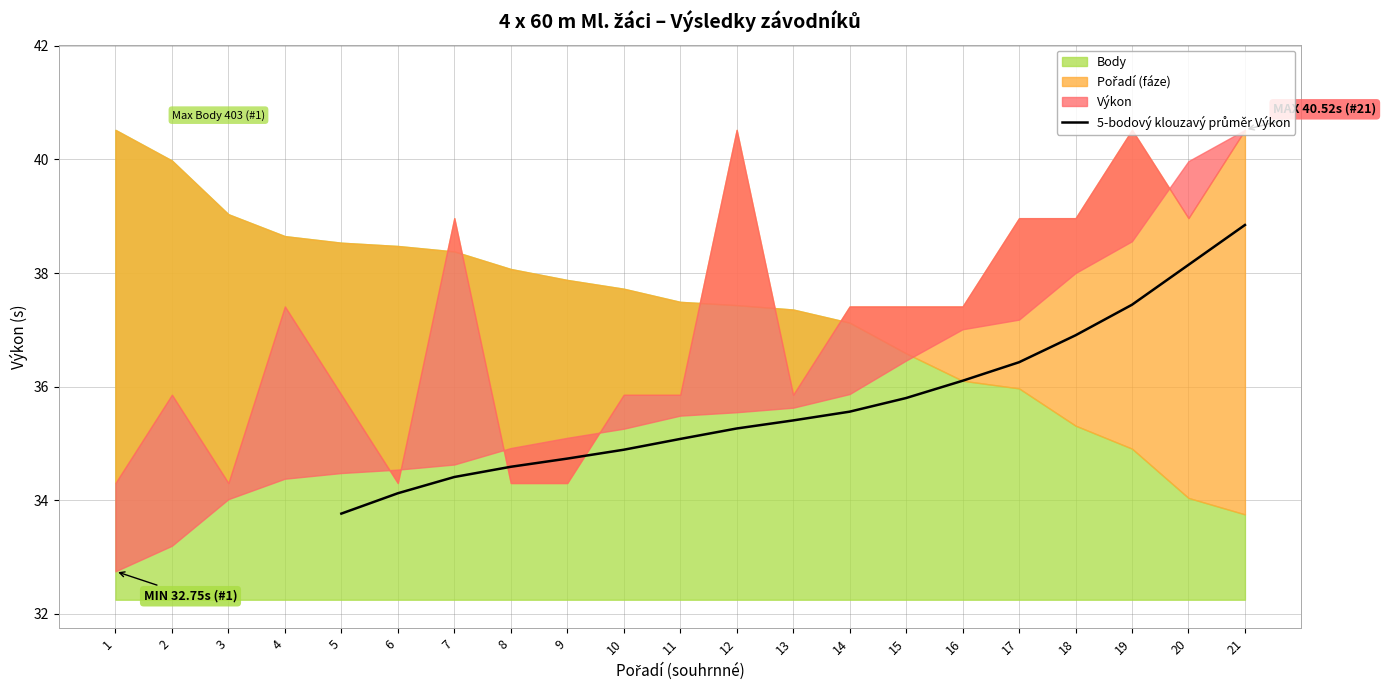

Which has a higher value, 9 or 5?

9